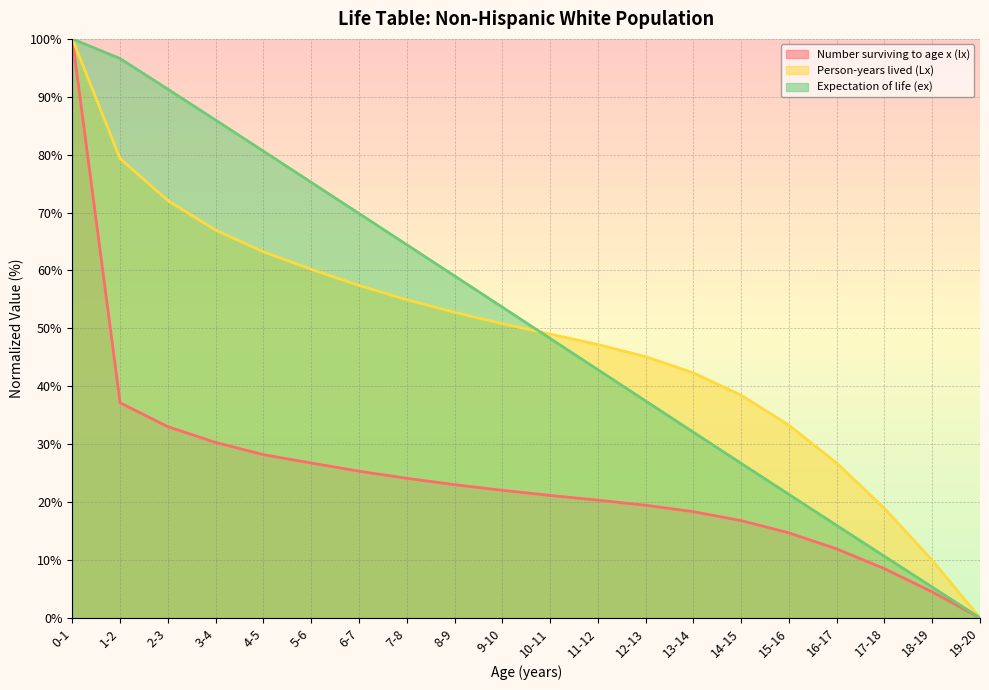

At how many categories does at least one series exceed 28?

16